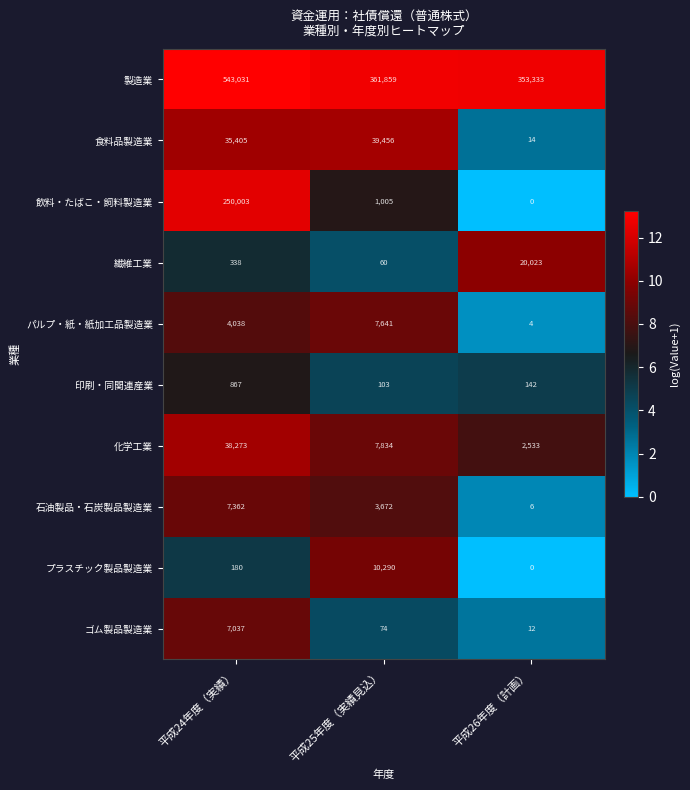

The 製造業 series shows 115477 at 平成25年度（実績見込）. True or false?

False